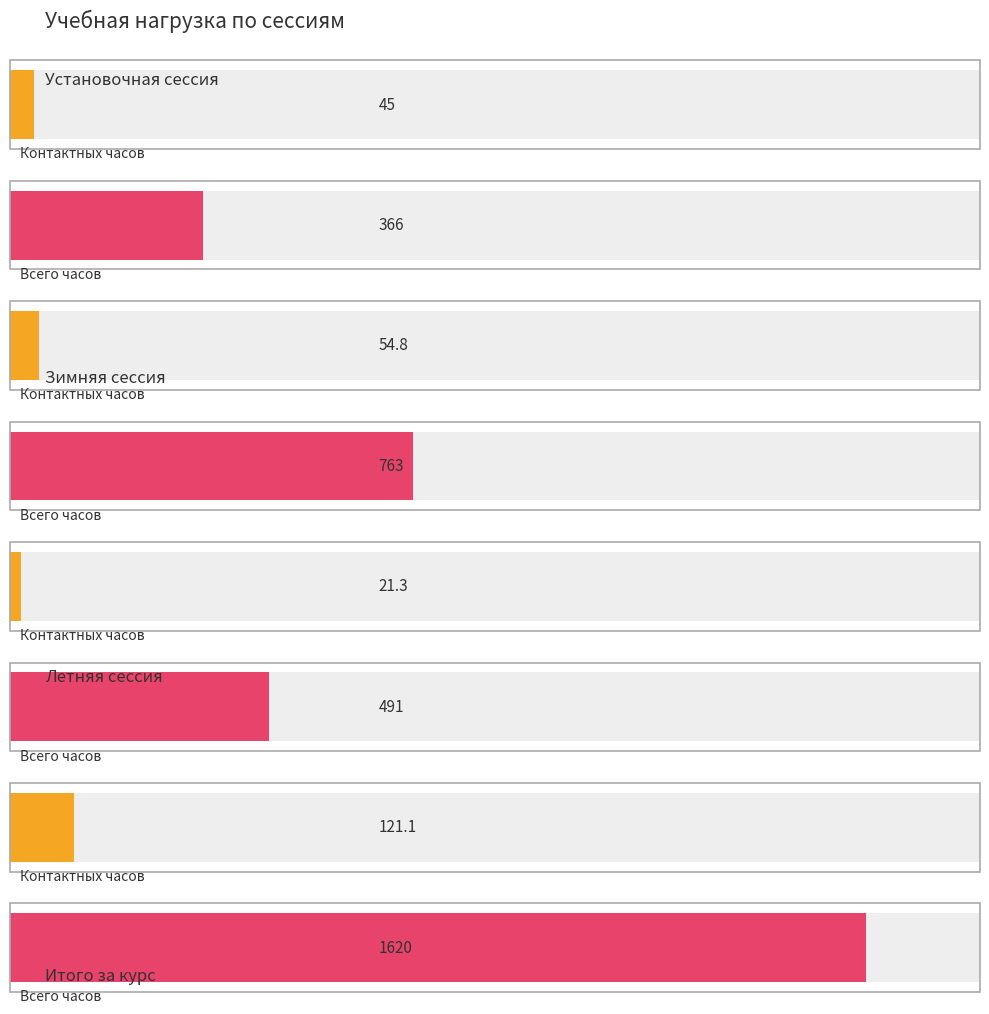

The value of Всего часов at 2 is 491.0. True or false?

True